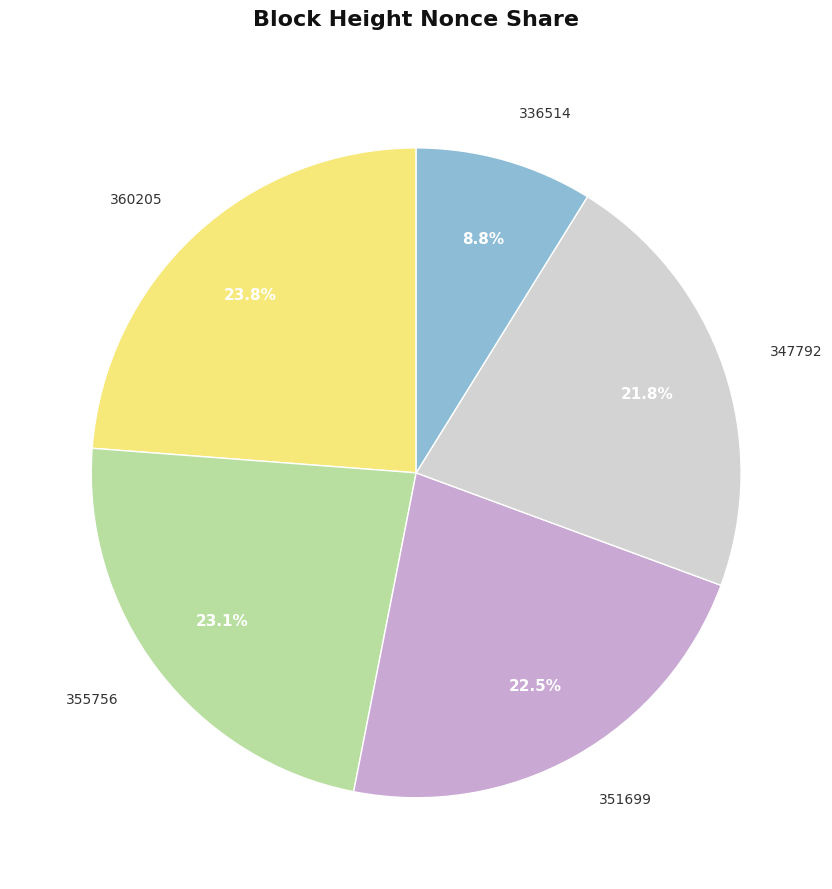

What percentage is the 355756 slice, to the nearest percent?

23%